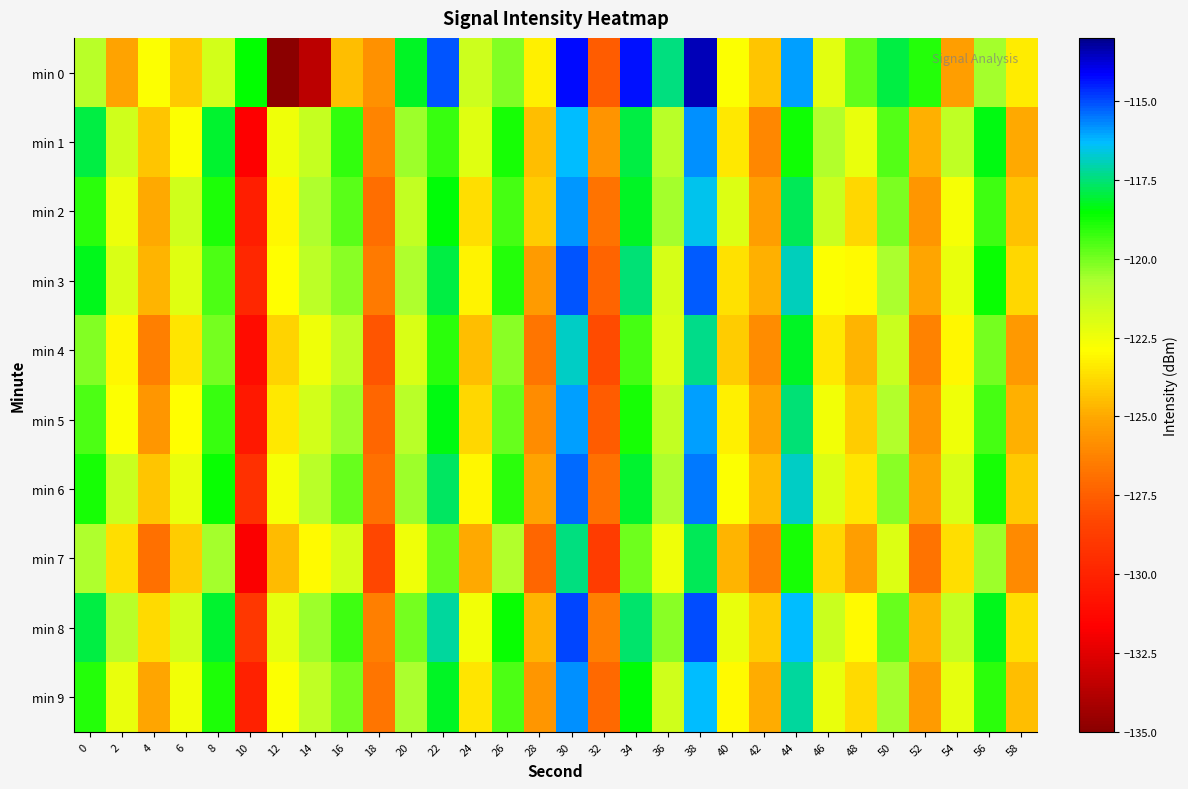

How many distinct data groups are displayed?

10